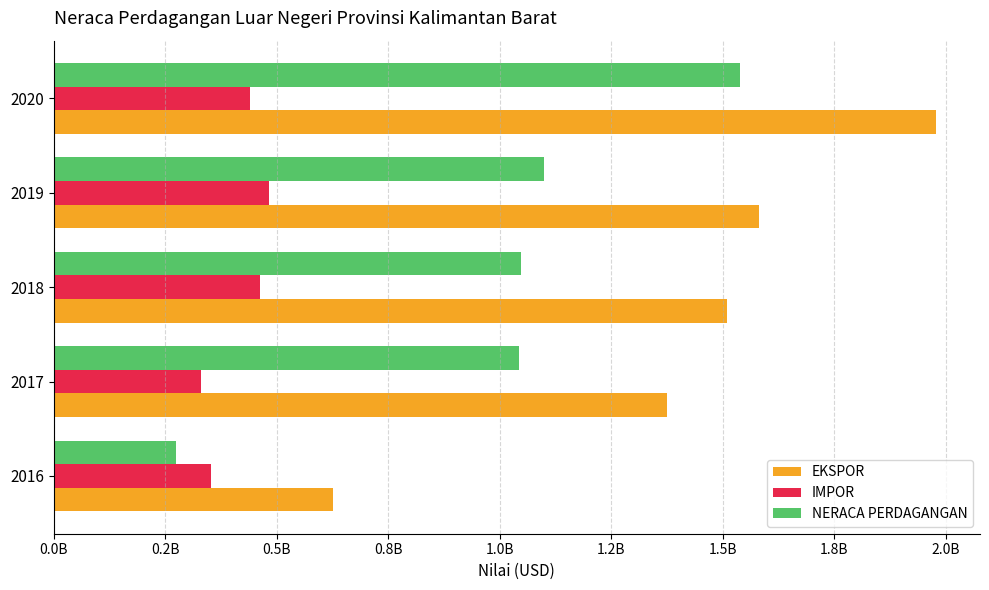

What are all the series names shown in the legend?

EKSPOR, IMPOR, NERACA PERDAGANGAN